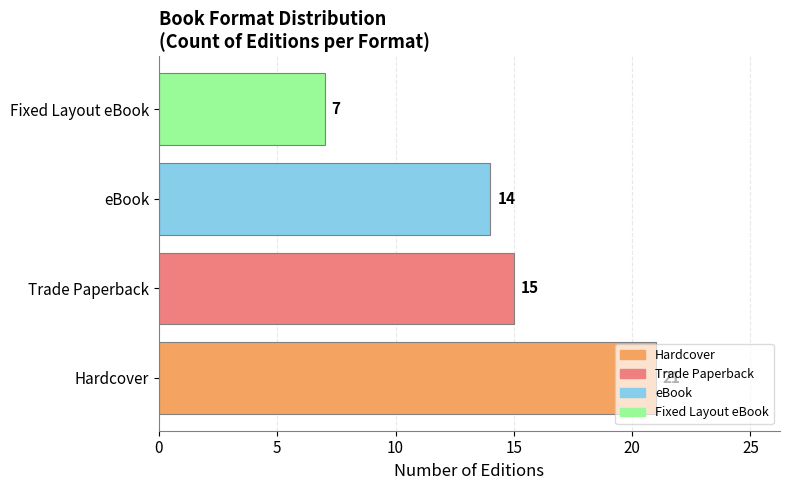

What is the sum of all values?

57